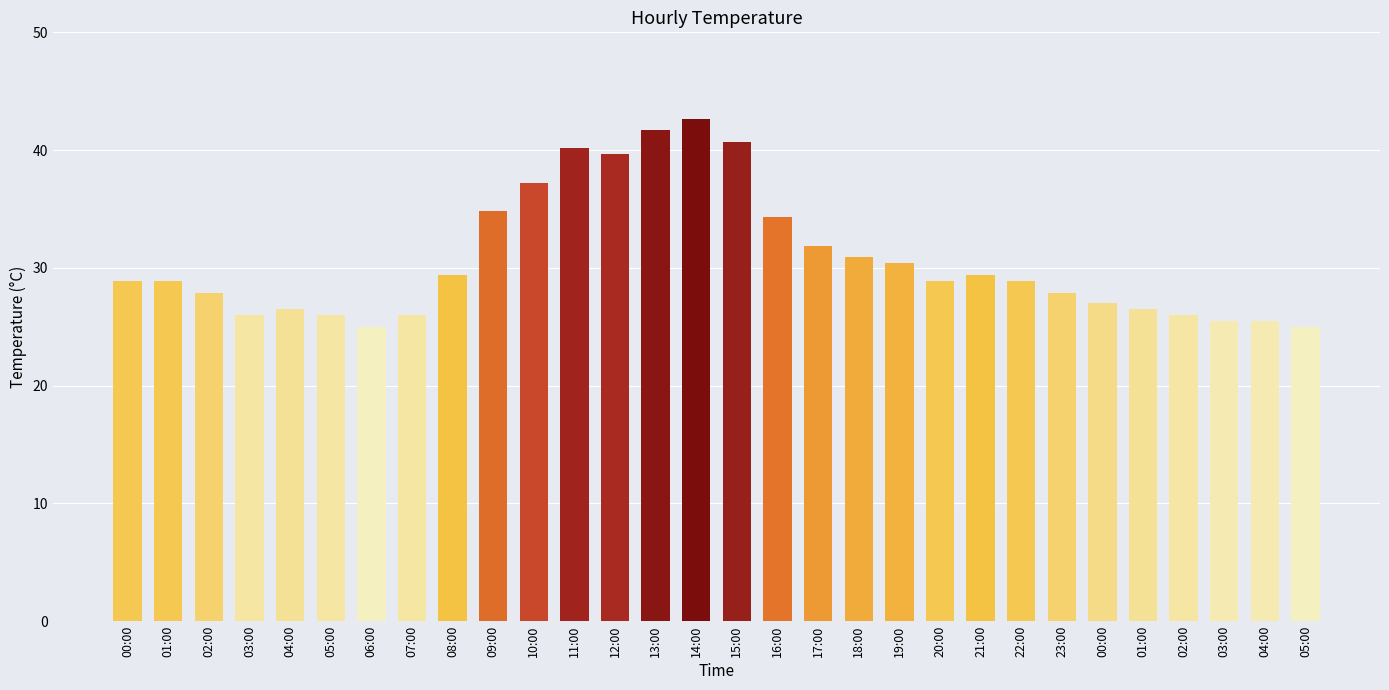

What is the average value?

30.7